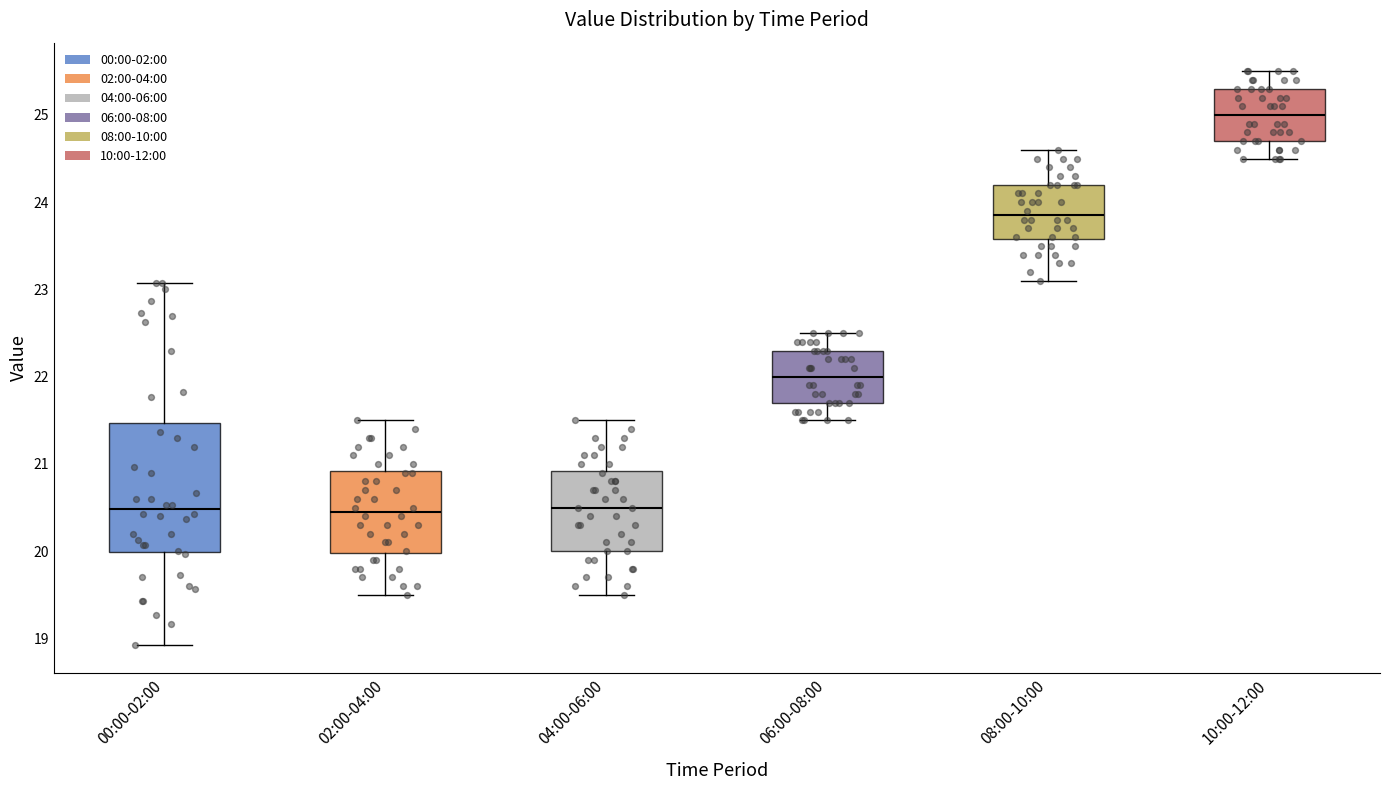

Reading left to right, read every box against the y-axis: the position of its median line, the range the box covers, and the ends of its whiskers. The values are not printed on the chart, so give them approximately, as read against the axis.

00:00-02:00: median 20.5, box 20.0 to 21.5, whiskers 18.9 to 23.1
02:00-04:00: median 20.5, box 20.0 to 20.9, whiskers 19.5 to 21.5
04:00-06:00: median 20.5, box 20.0 to 20.9, whiskers 19.5 to 21.5
06:00-08:00: median 22.0, box 21.7 to 22.3, whiskers 21.5 to 22.5
08:00-10:00: median 23.9, box 23.6 to 24.2, whiskers 23.1 to 24.6
10:00-12:00: median 25.0, box 24.7 to 25.3, whiskers 24.5 to 25.5